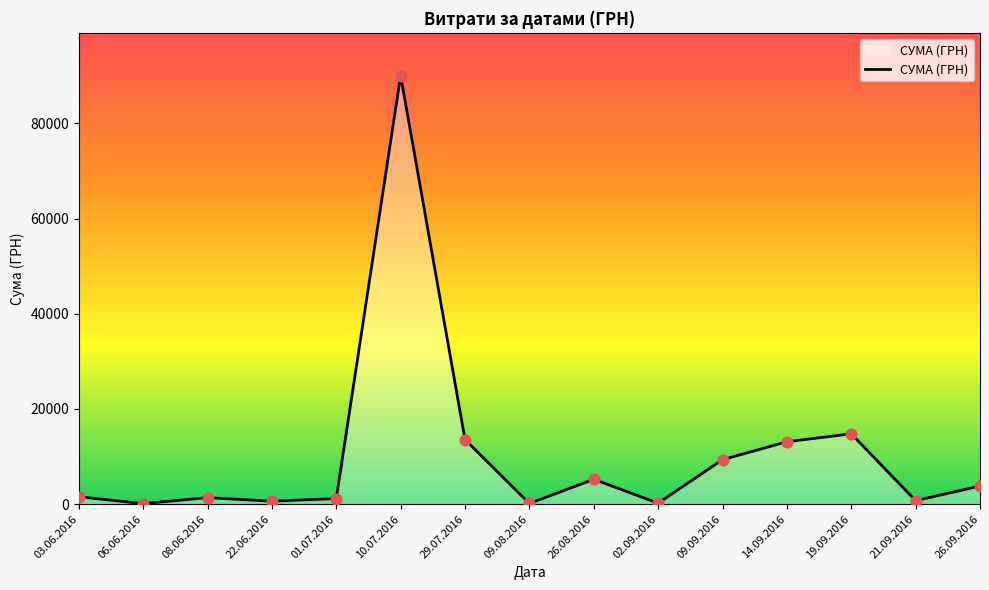

Approximately how many times larger is the value at 06.06.2016 compared to 21.09.2016?

0.1